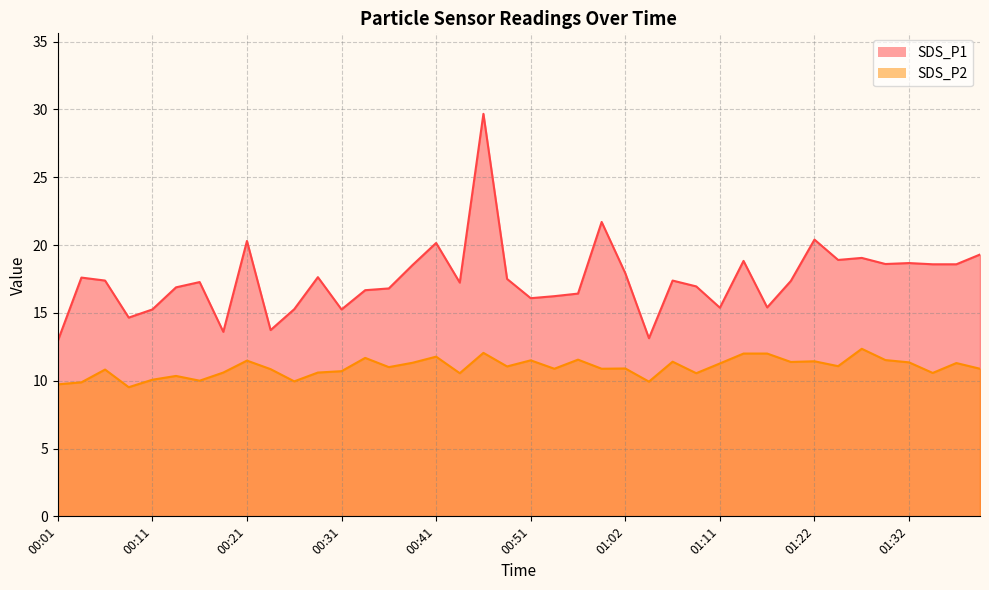

What are all the series names shown in the legend?

SDS_P1, SDS_P2